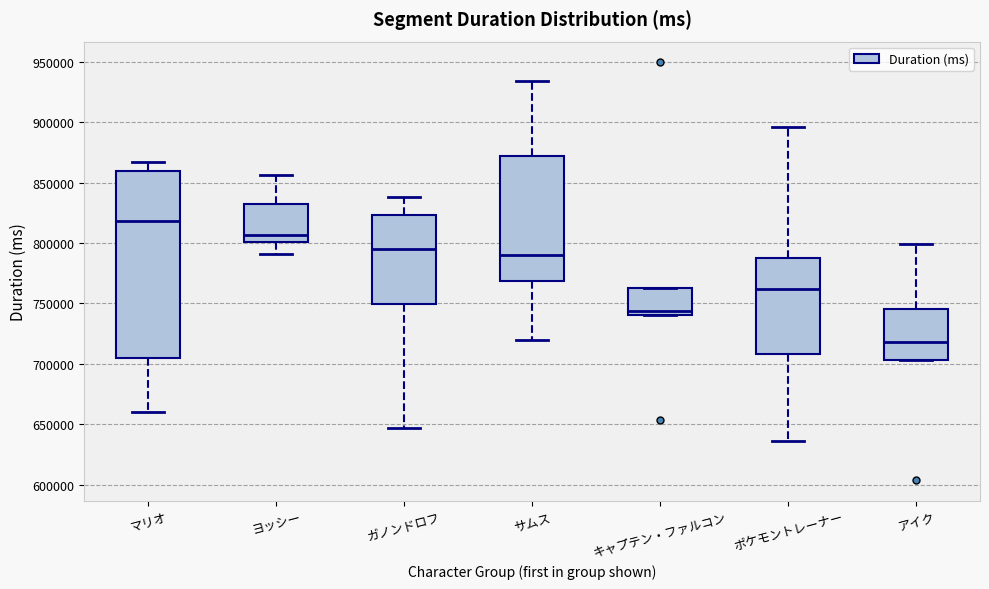

Reading left to right, transcribe this box plot: for each box, give where its median line is, the range the box spans, and where its two whiskers end, as read against the y-axis. The values are not printed on the chart, so give them approximately, as read against the axis.

マリオ: median 820000, box 705000 to 860000, whiskers 660000 to 865000
ヨッシー: median 805000, box 800000 to 830000, whiskers 790000 to 855000
ガノンドロフ: median 795000, box 750000 to 825000, whiskers 645000 to 840000
サムス: median 790000, box 770000 to 870000, whiskers 720000 to 935000
キャプテン・ファルコン: median 745000, box 740000 to 765000, whiskers 740000 to 765000
ポケモントレーナー: median 760000, box 710000 to 785000, whiskers 635000 to 895000
アイク: median 720000, box 705000 to 745000, whiskers 705000 to 800000